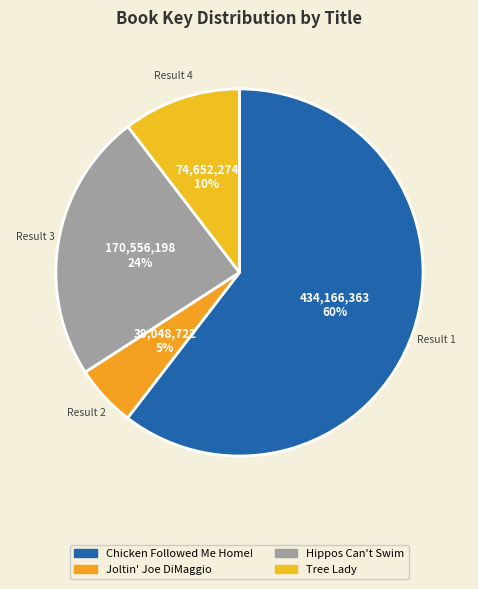

Count the number of slices in the pie.

4